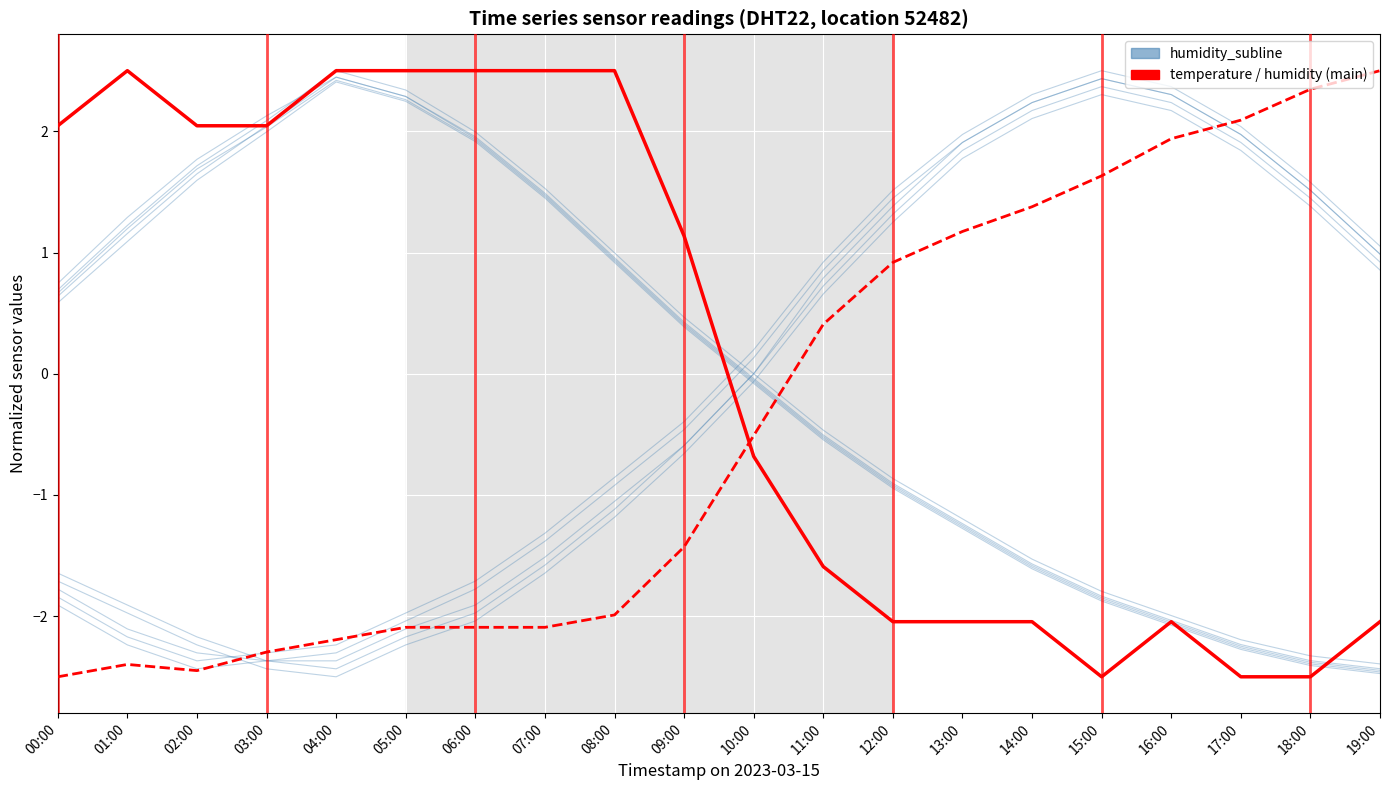

Which category has the lowest value across all series?

15:00